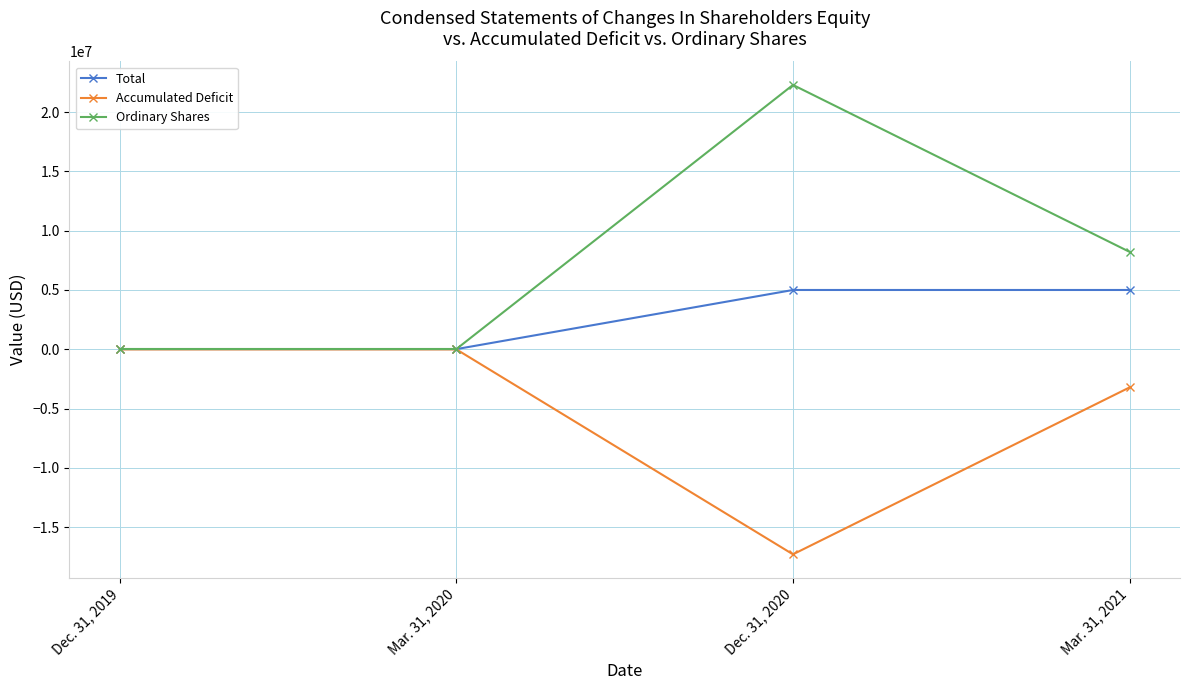

How many data points does each series have?

4